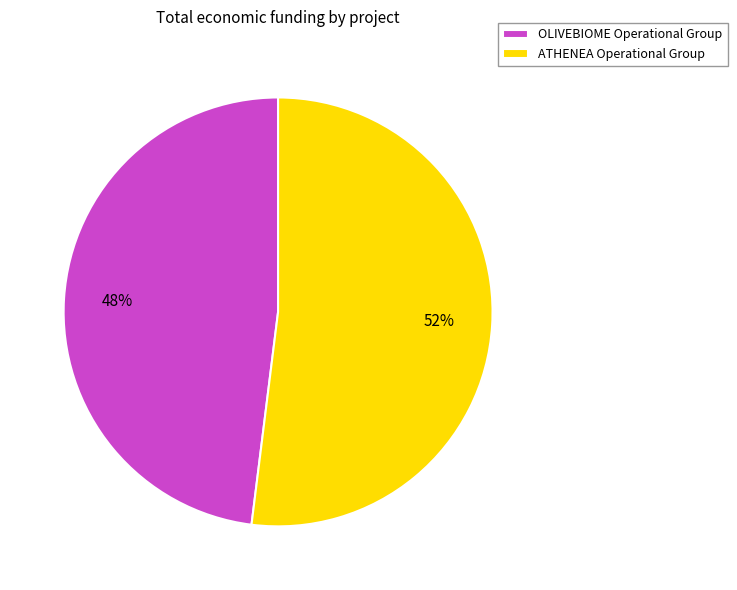

Combined, do ATHENEA and OLIVEBIOME account for over 50%?

Yes